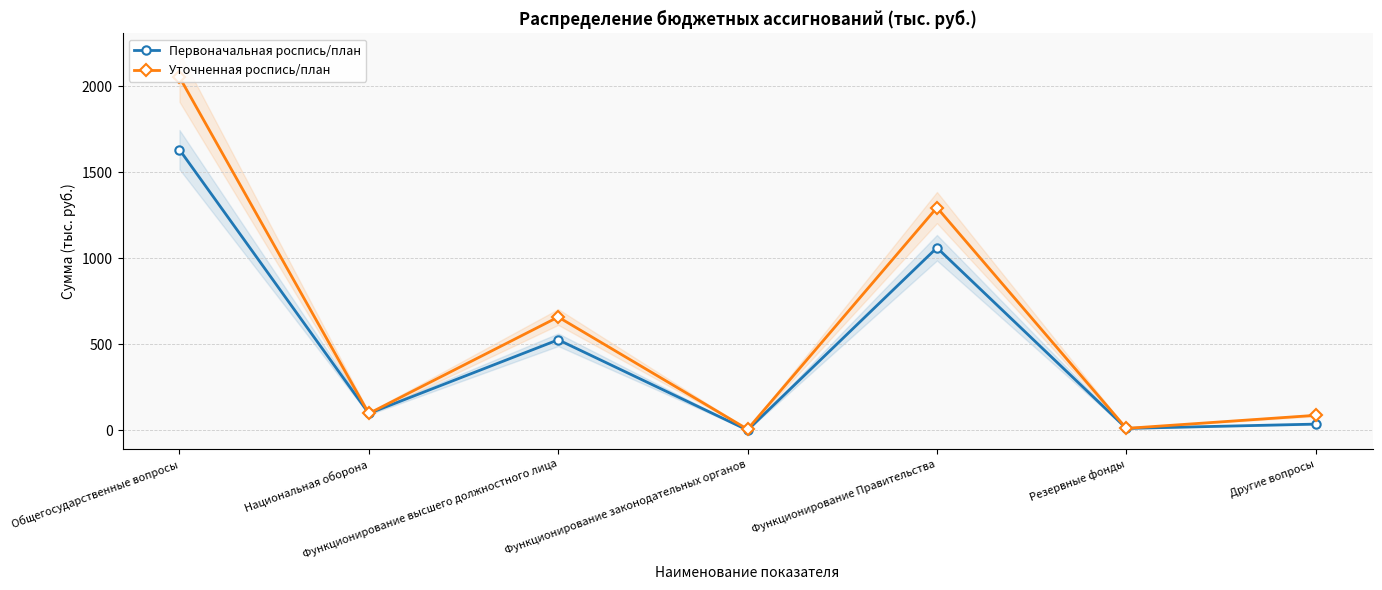

True or false: Первоначальная роспись/план and Уточненная роспись/план cross at least once.

False